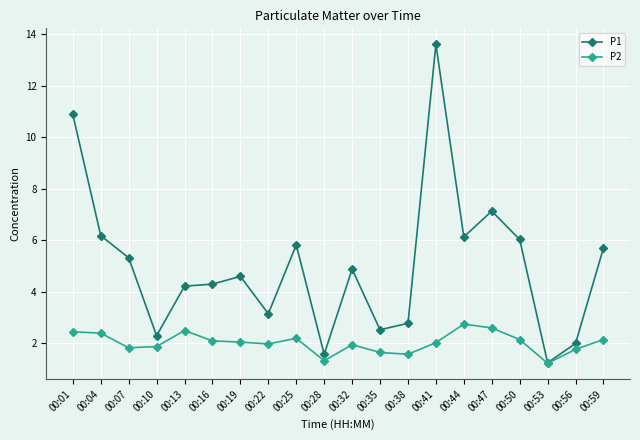

What is the difference between the second highest and second lowest values in the P2 series?

1.3